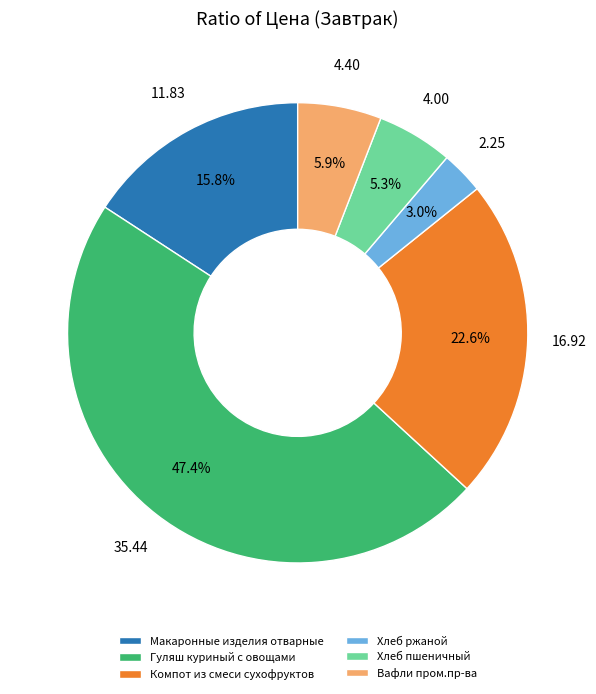

How many segments does this pie chart have?

6